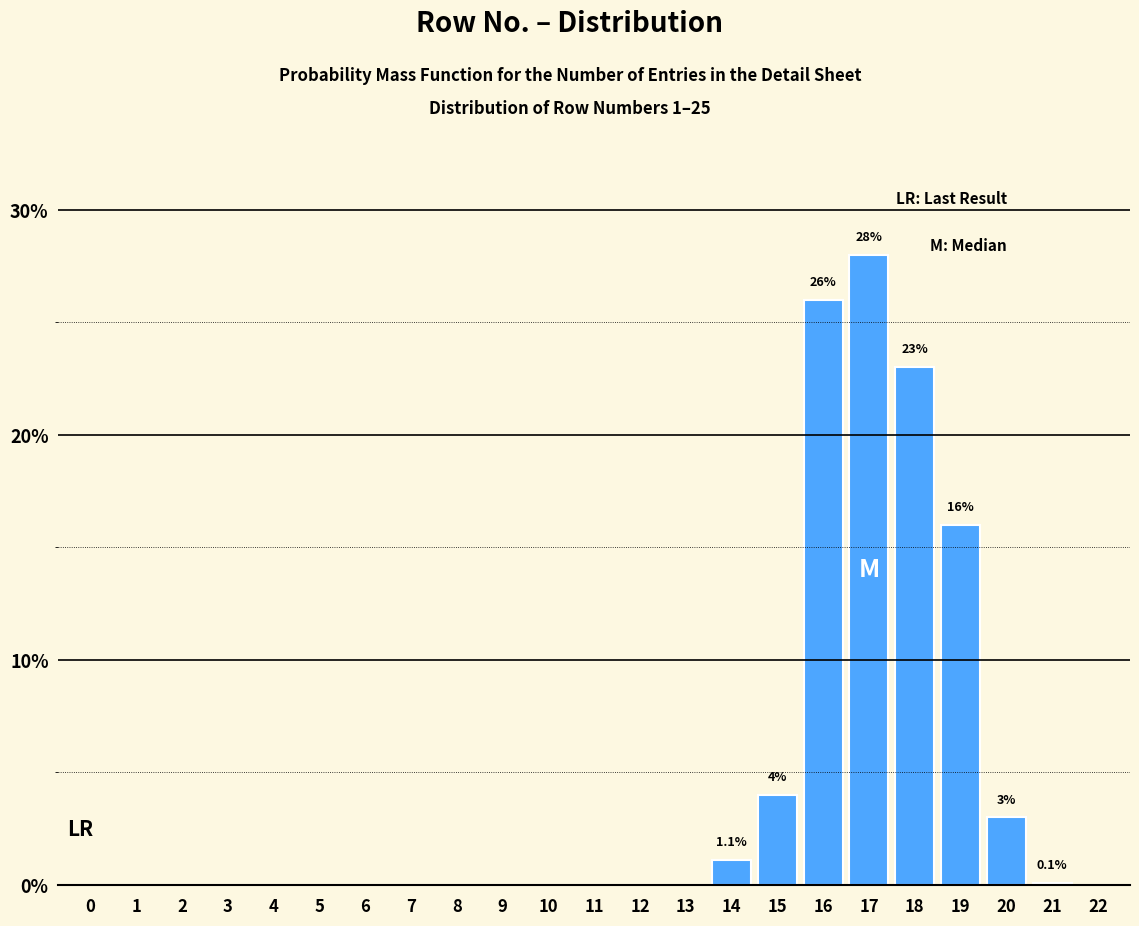

Is it true that the value at 16 is 7.3?

False